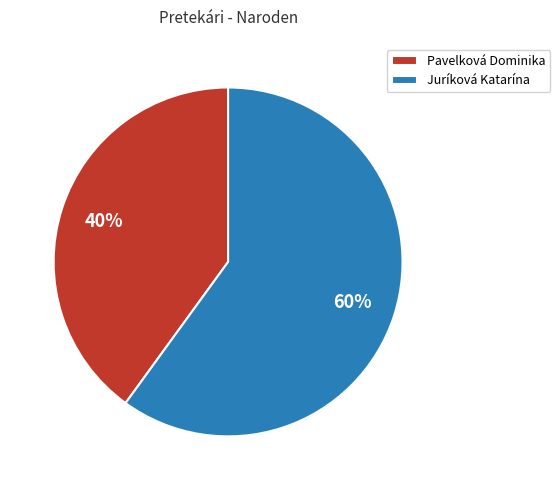

Which has a higher value, Juríková Katarína or Pavelková Dominika?

Juríková Katarína